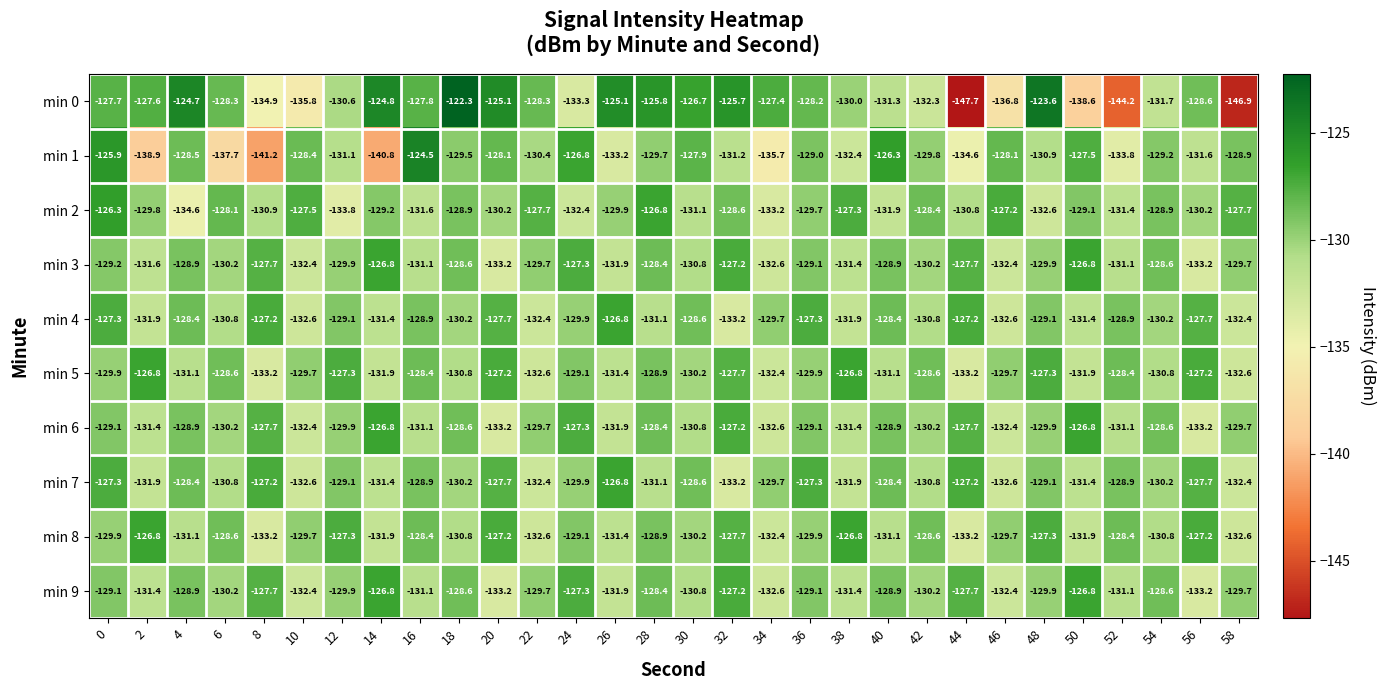

What value does the min 4 series have at 44?

-127.2